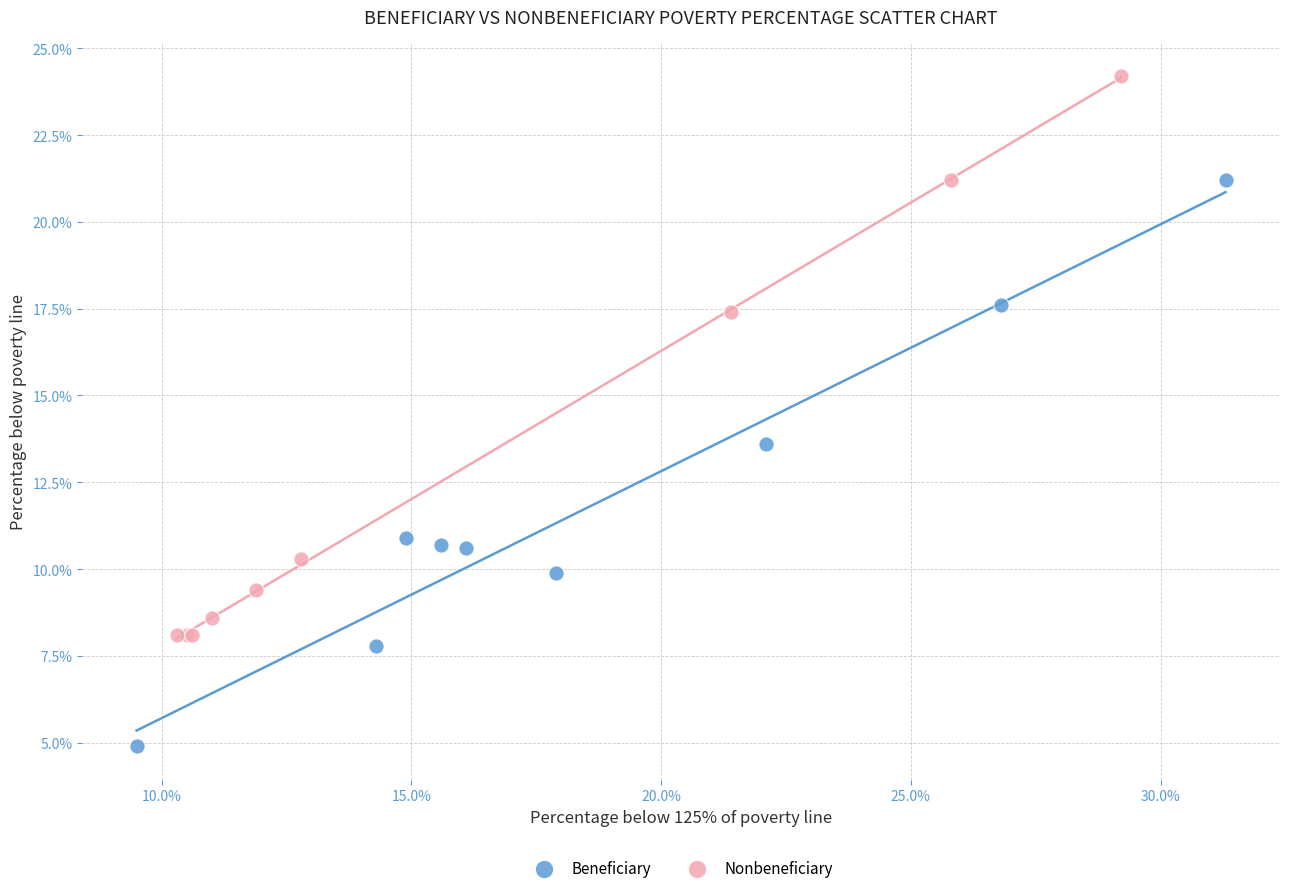

Which series reaches the maximum Y coordinate?

Nonbeneficiary